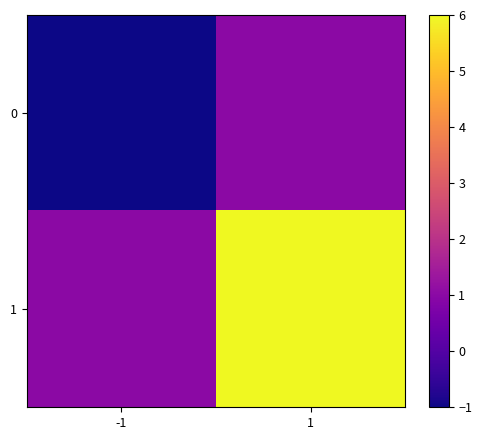

Which series has the largest total across all categories?

1